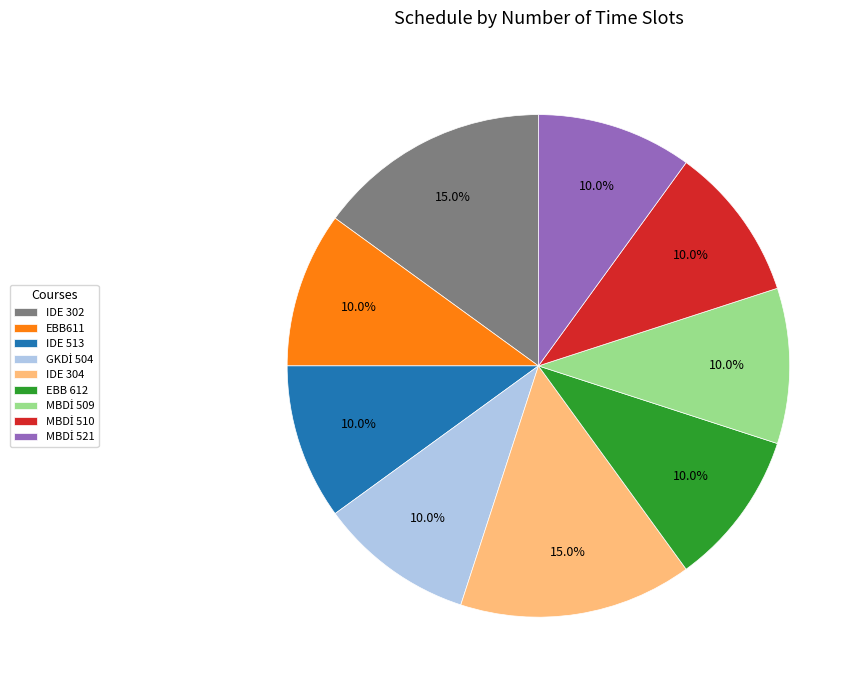

Is the sum of IDE 513 and IDE 304 greater than half?

No